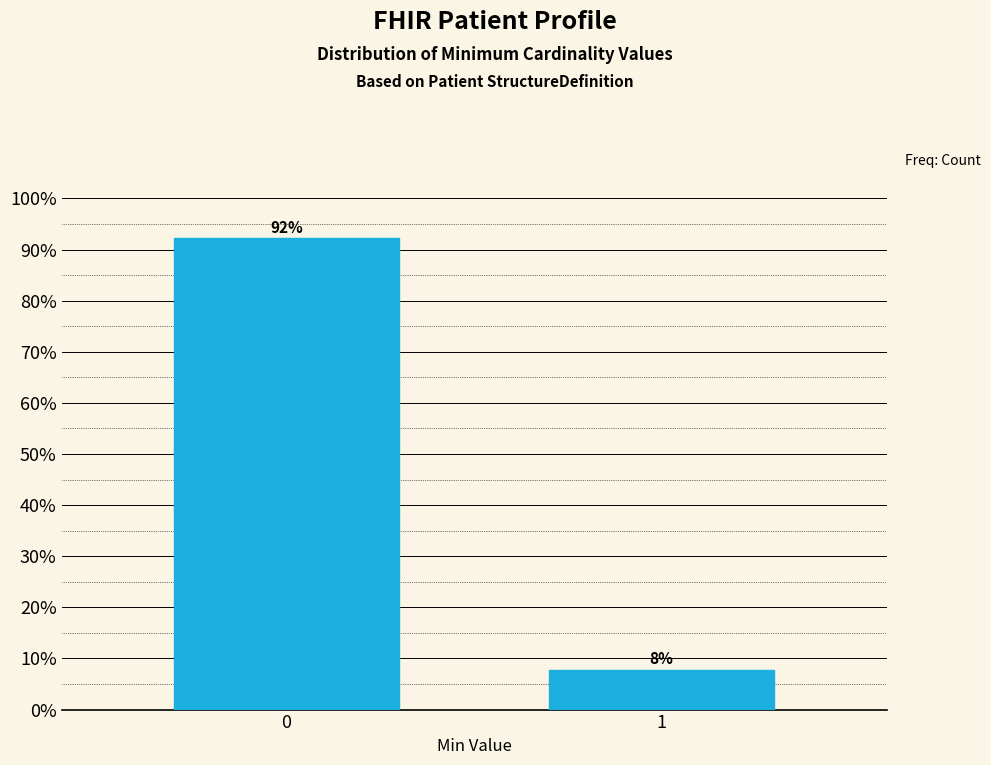

What is the value of the 2nd bar from the left?

7.8